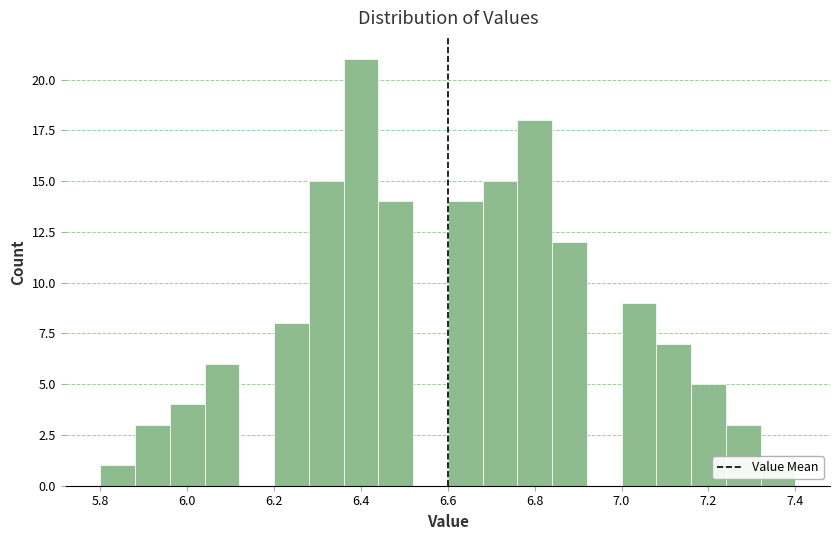

Reading left to right, list every bar in this chart as the range it spans on the x-axis followed by its height. The values are not printed on the chart, so give them approximately, as read against the axis.

5.80 to 5.88: 1
5.88 to 5.96: 3
5.96 to 6.04: 4
6.04 to 6.12: 6
6.12 to 6.20: 0
6.20 to 6.28: 8
6.28 to 6.36: 15
6.36 to 6.44: 21
6.44 to 6.52: 14
6.52 to 6.60: 0
6.60 to 6.68: 14
6.68 to 6.76: 15
6.76 to 6.84: 18
6.84 to 6.92: 12
6.92 to 7.00: 0
7.00 to 7.08: 9
7.08 to 7.16: 7
7.16 to 7.24: 5
7.24 to 7.32: 3
7.32 to 7.40: 1